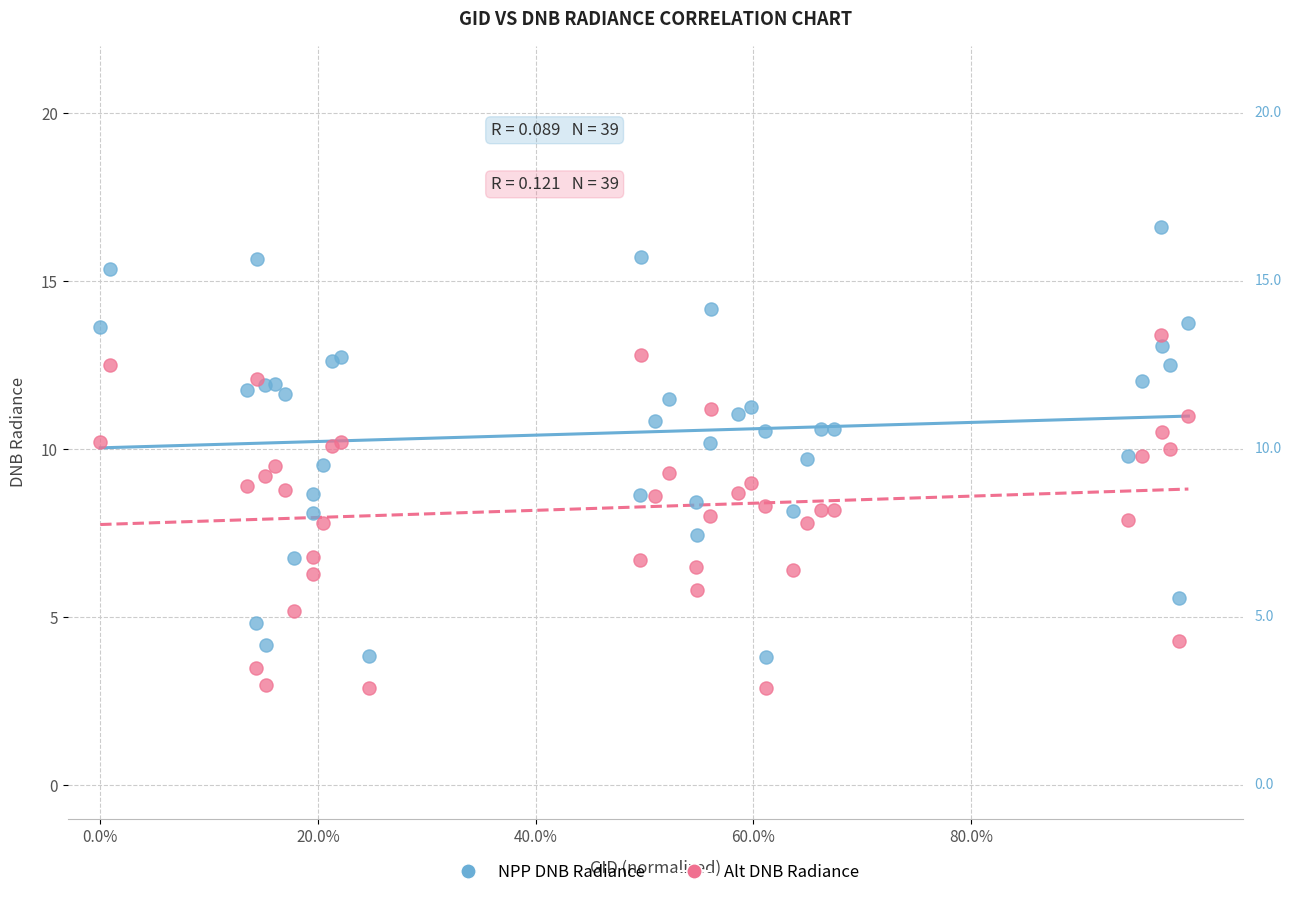

Which series reaches the maximum Y coordinate?

NPP DNB Radiance